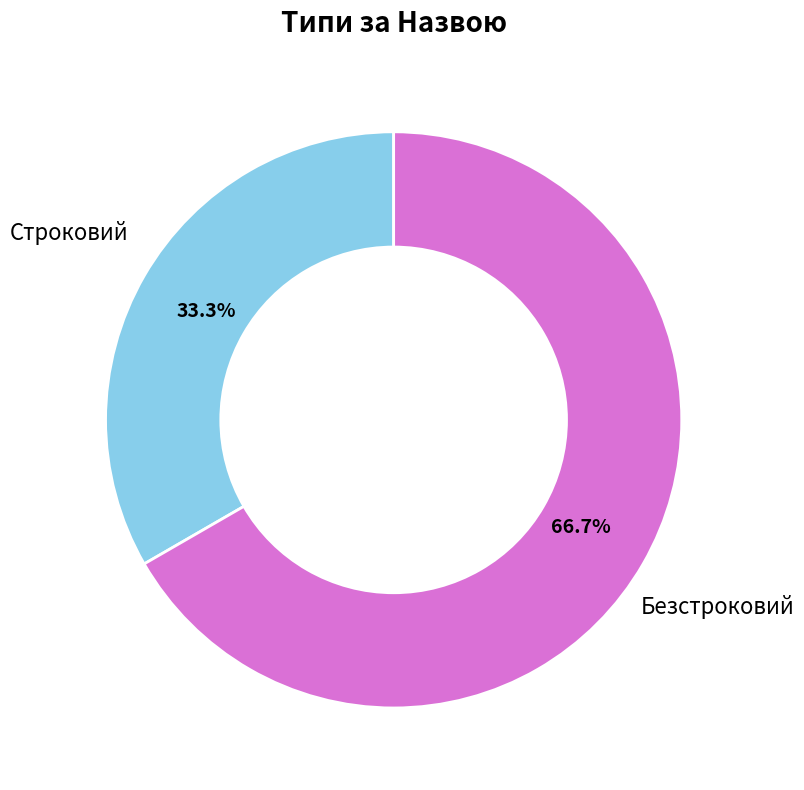

Does any single category account for the majority?

Yes